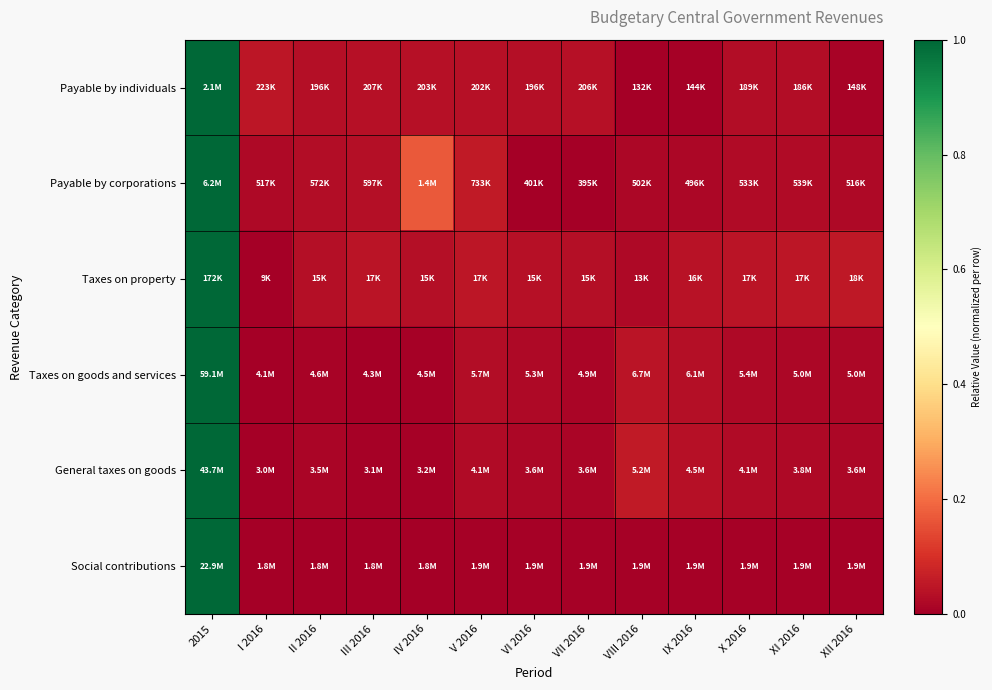

How many distinct data groups are displayed?

6